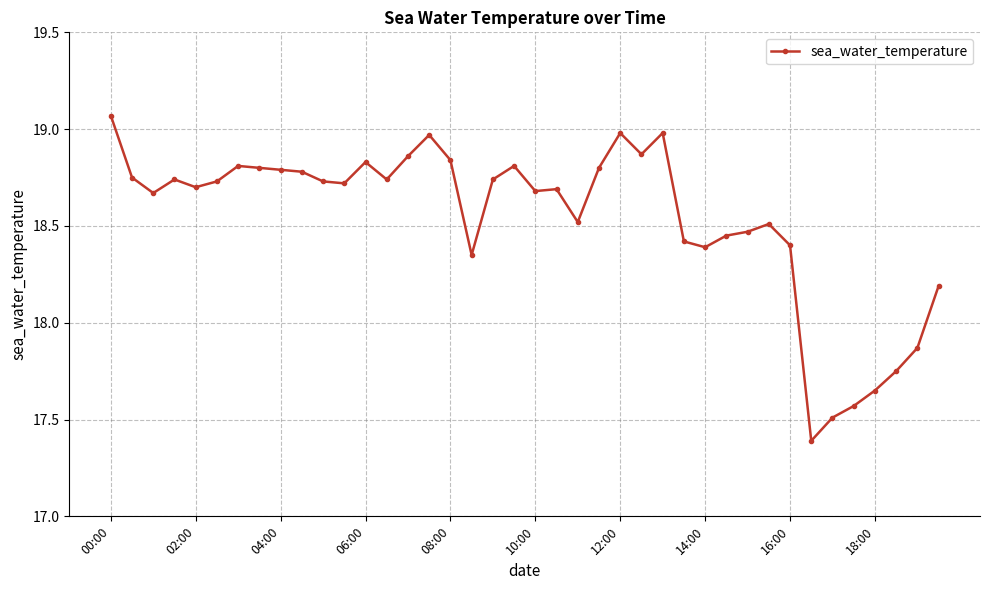

True or false: the data has more than 2 interior local peaks.

True